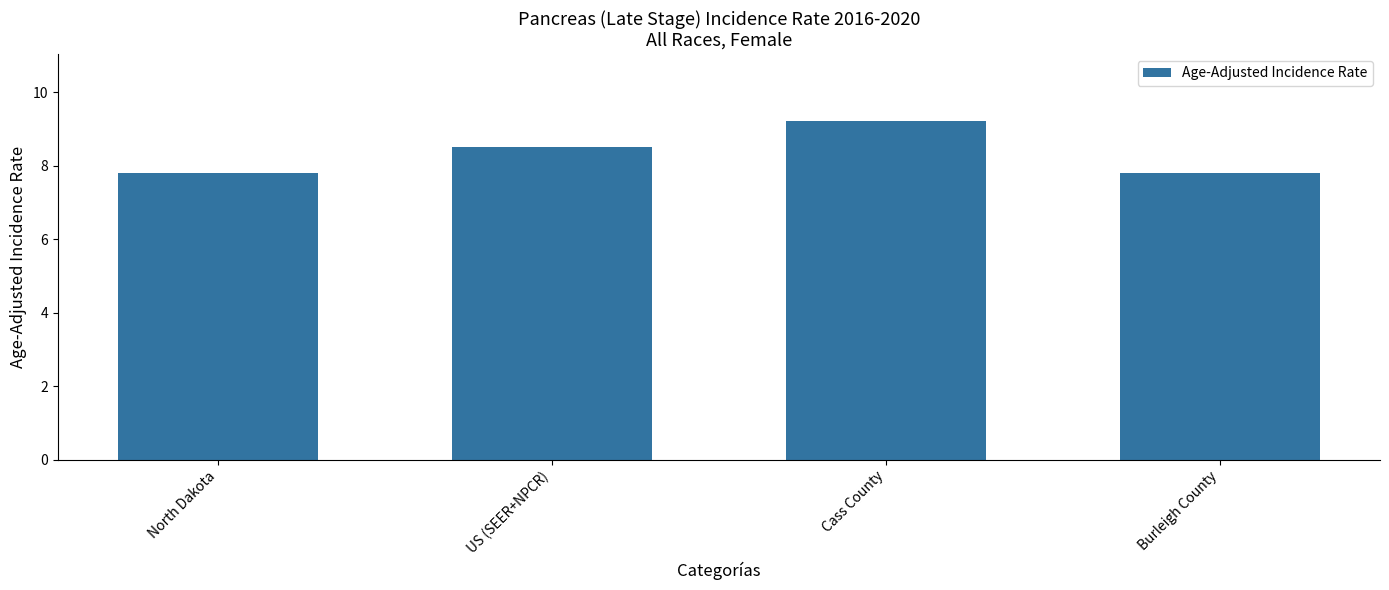

True or false: the data shows 4.0 at North Dakota.

False